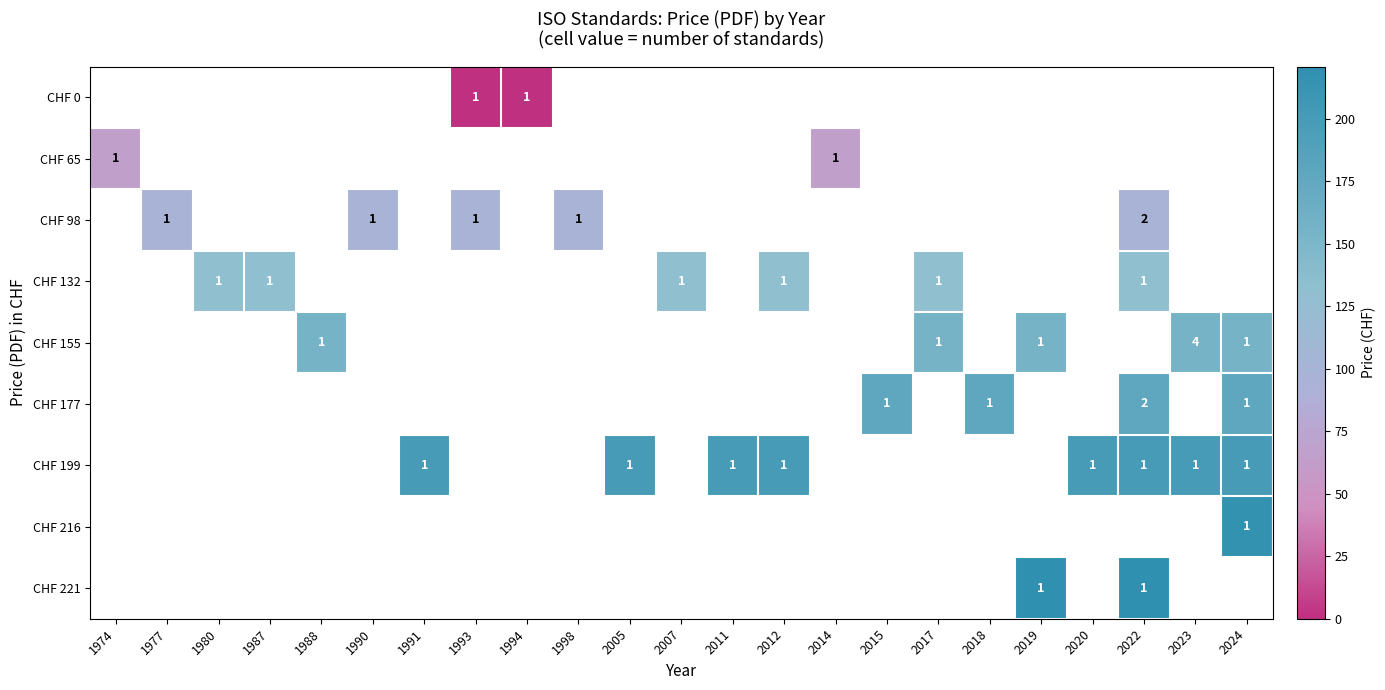

Is it true that CHF 177 equals 2 at 2024?

False